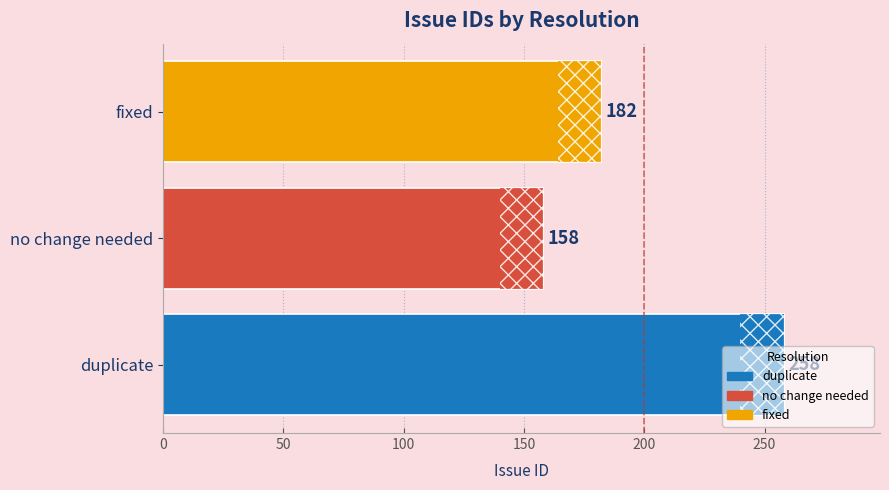

How many data points does each series have?

3